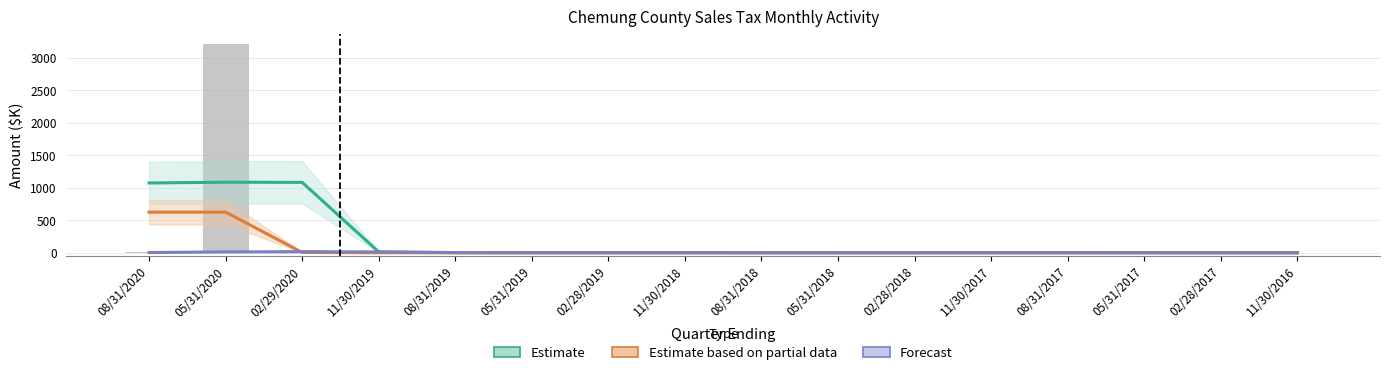

What is the difference between the highest and lowest values at 08/31/2020?

1069.9